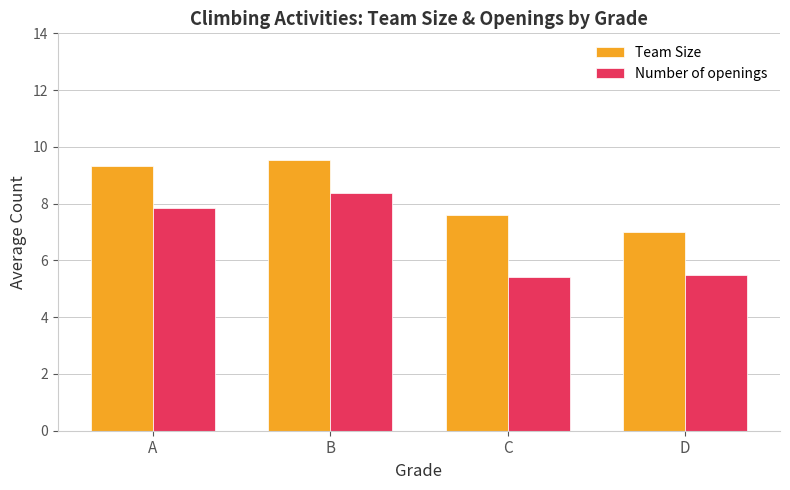

How many values in the Team Size series are below 9?

2